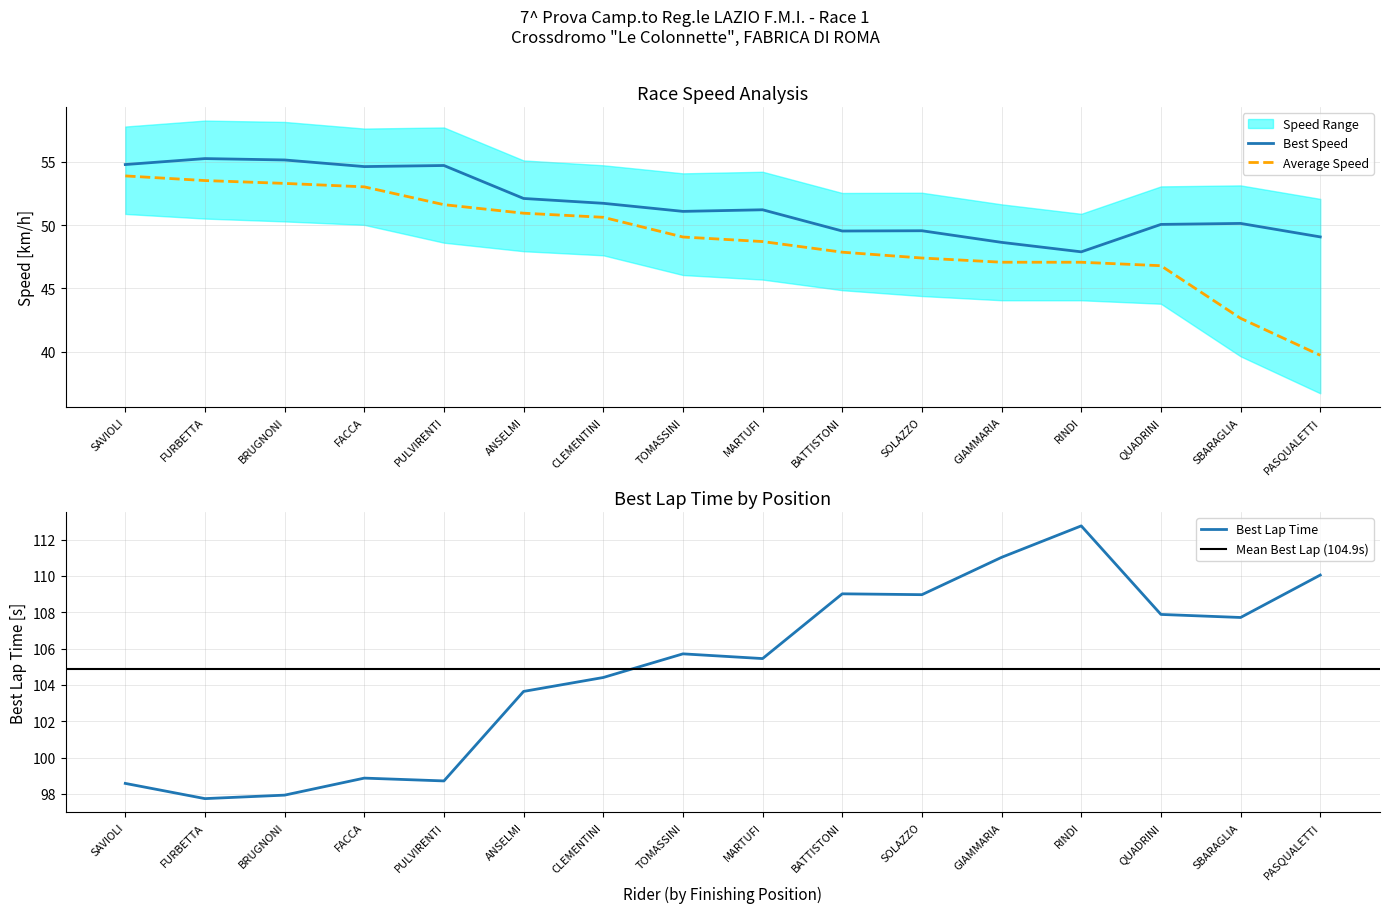

Where does the Best Speed series first go above 51?

SAVIOLI